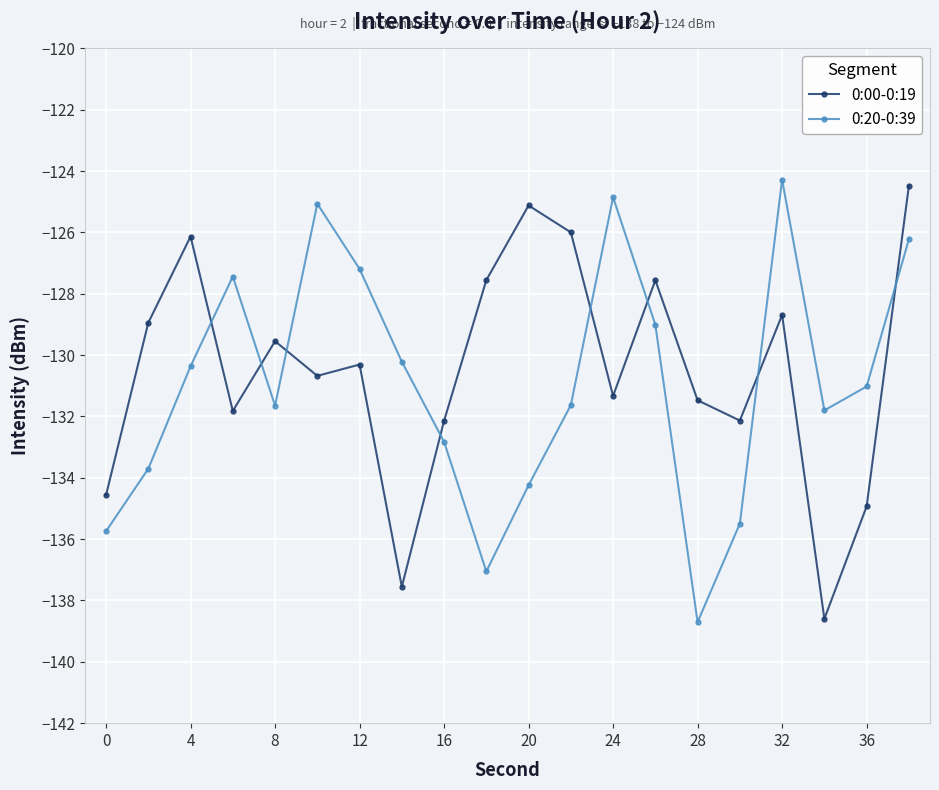

What is the difference between the maximum and minimum values in the 0:20-0:39 series?

14.4